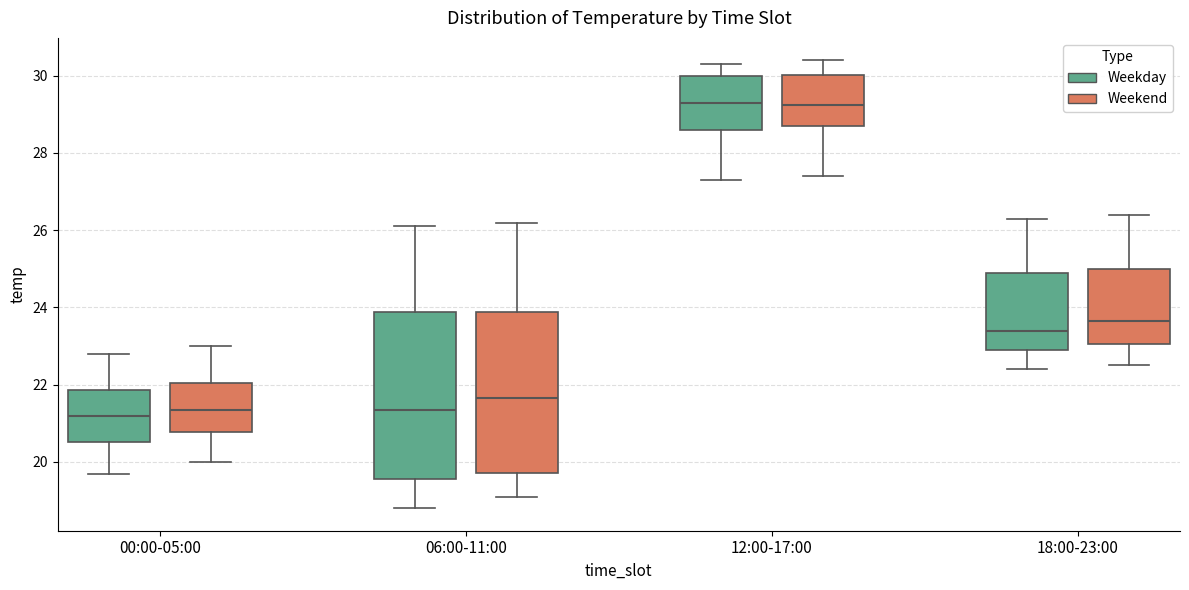

Where does the median line of the box for 00:00-05:00 (Weekday) sit on the y-axis? The values are not printed on the chart, so give them approximately, as read against the axis.

21.2